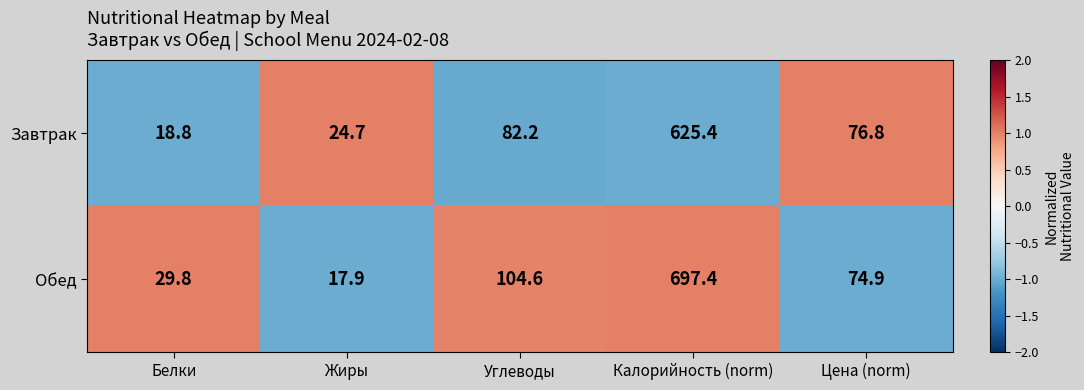

How many series are shown in this chart?

2